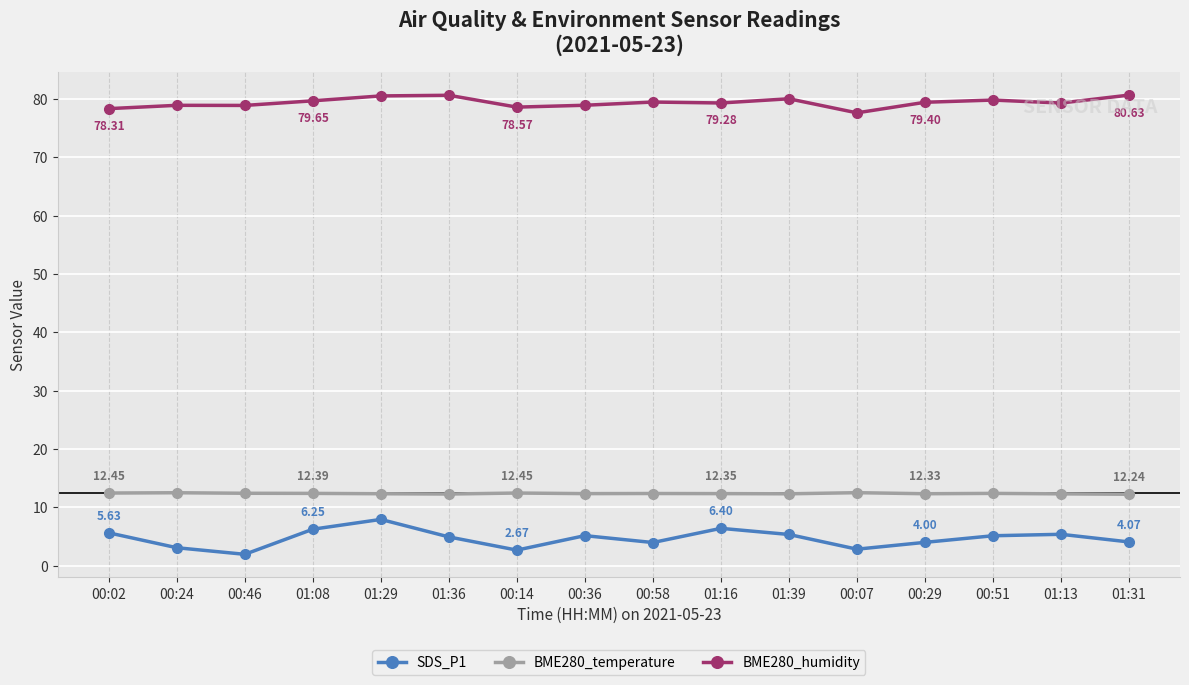

True or false: SDS_P1 has a value of 9.0 at 01:39.

False